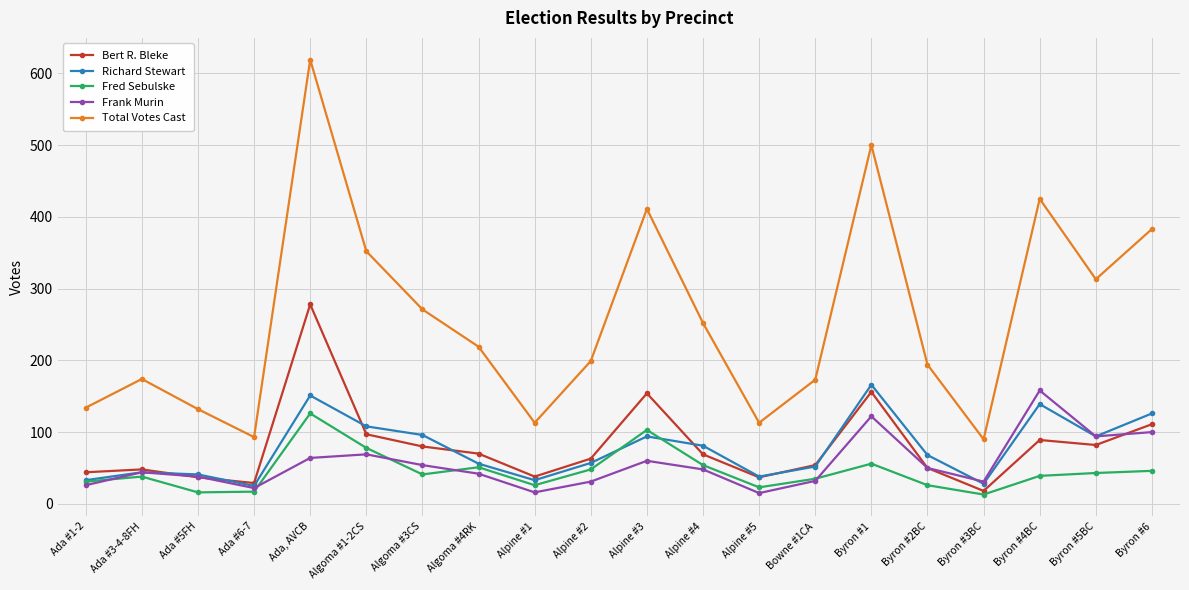

The value of Bert R. Bleke at Ada #3-4-8FH is 48. True or false?

True